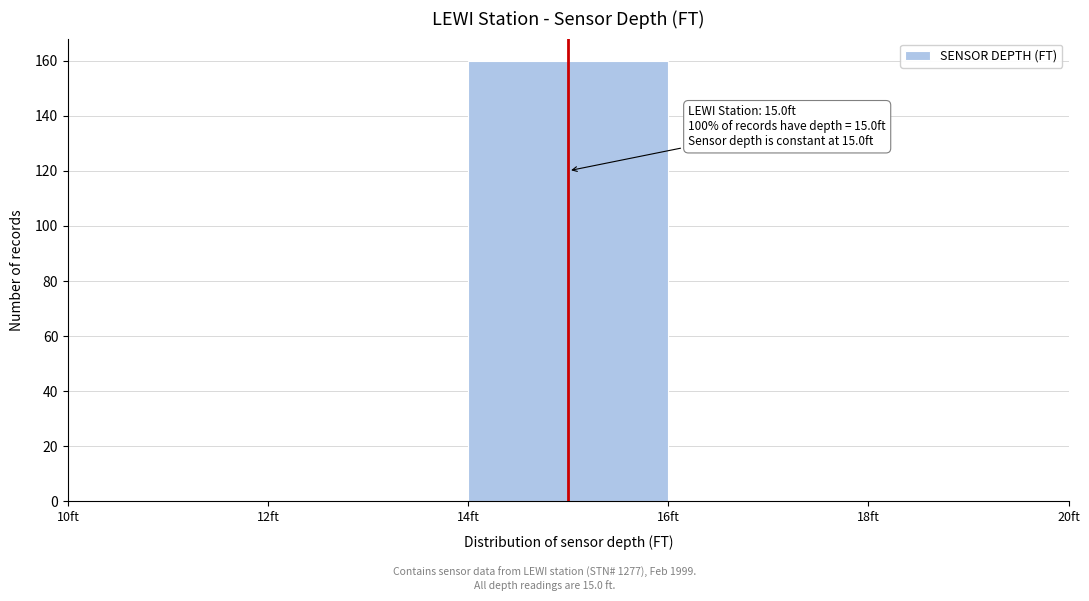

Which range on the x-axis has the tallest bar?

14 to 16